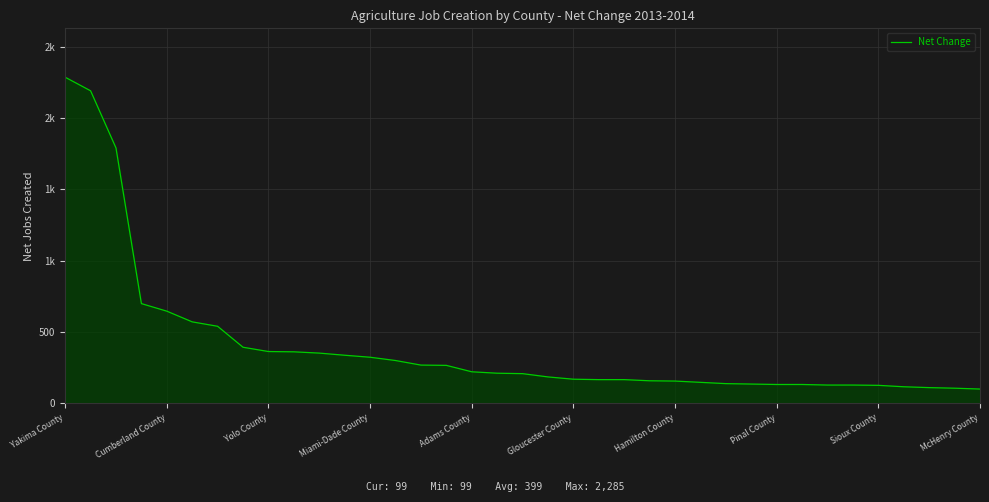

Reading left to right, what are all the values shown in this chart?

2285	2190	1789	698	645	570	539	392	362	360	351	336	322	299	267	265	220	210	207	184	168	165	165	157	155	146	137	134	131	131	127	127	125	115	109	105	99